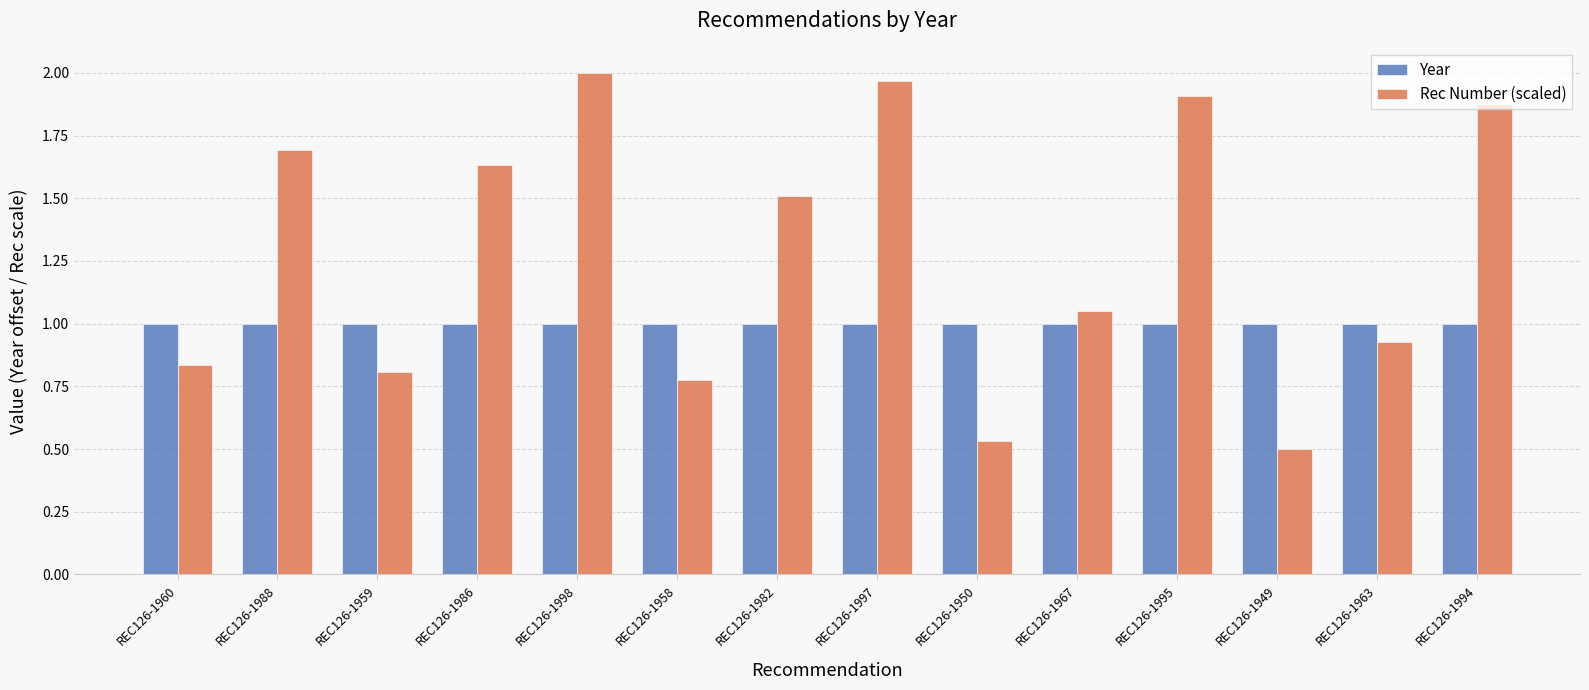

The Year series shows 0.7 at REC126-1998. True or false?

False